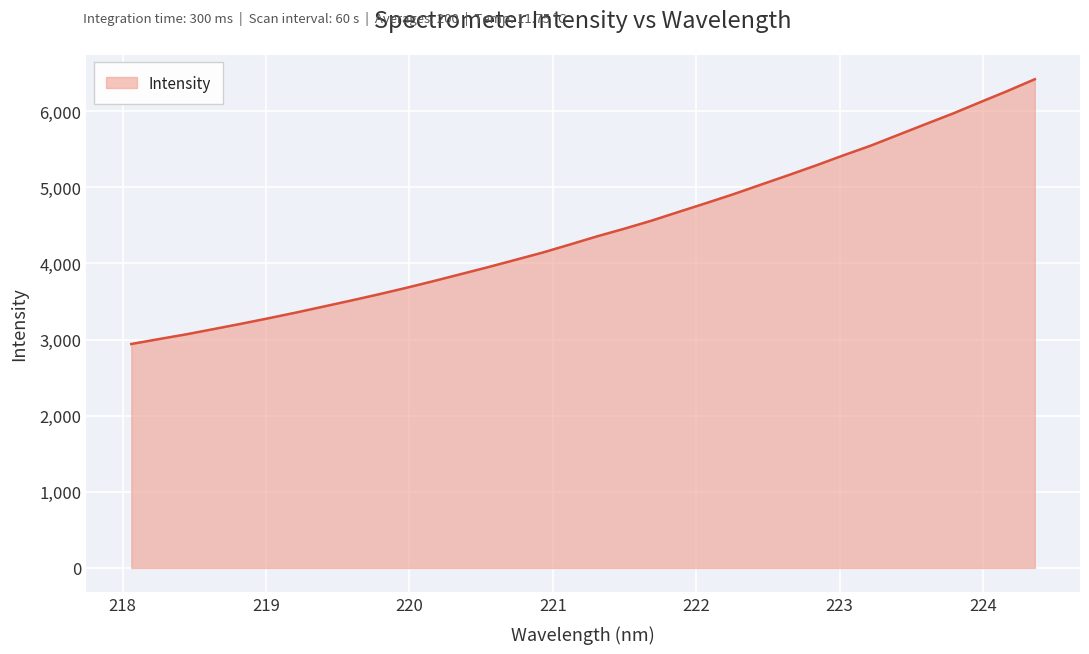

What is the smallest value displayed?

2941.9